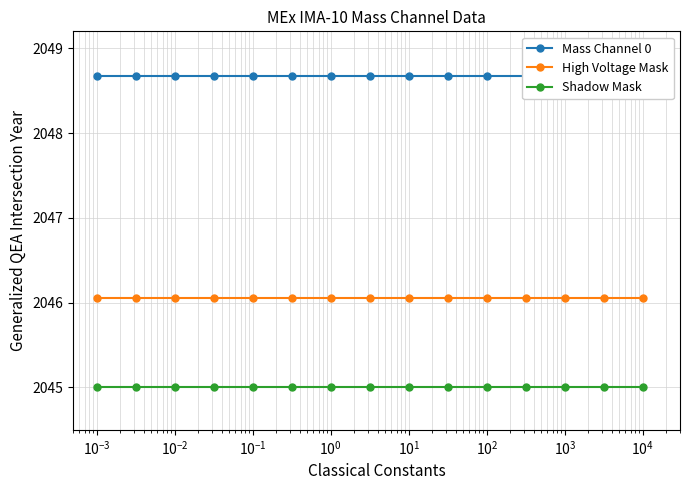

True or false: Shadow Mask and High Voltage Mask intersect in this chart.

False